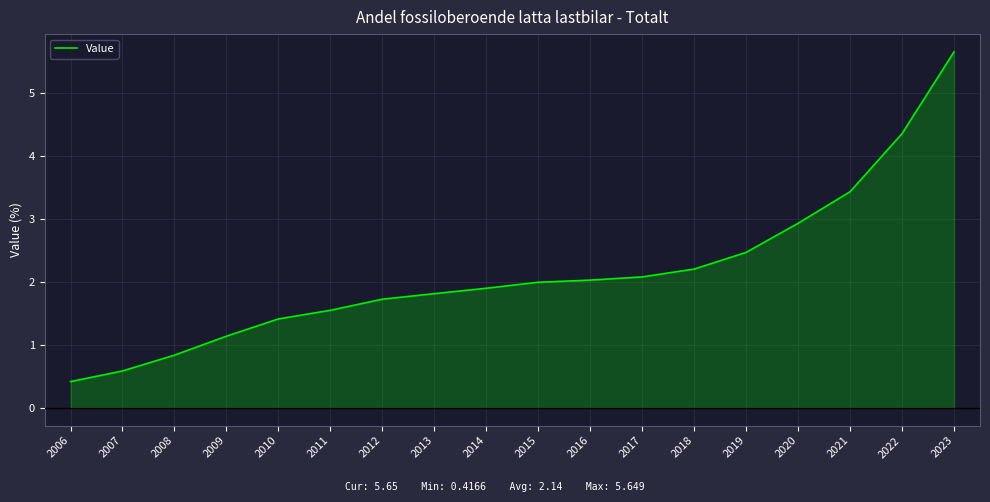

True or false: the data shows 2.0 at 2015.

True